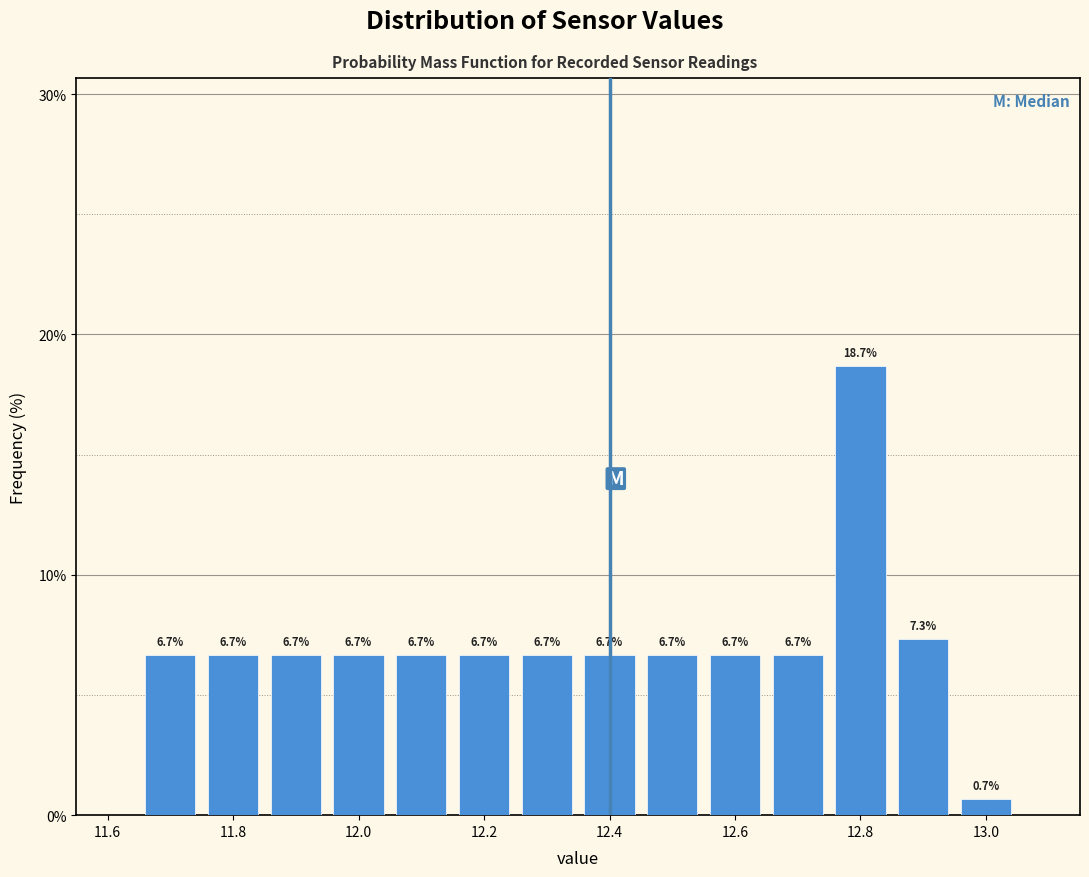

Reading left to right, transcribe this chart: for each bar, give the range it covers on the x-axis and its height. The bar edges are not printed on the chart, so give them approximately, as read against the axis.

11.65 to 11.75: 6.7
11.75 to 11.85: 6.7
11.85 to 11.95: 6.7
11.95 to 12.05: 6.7
12.05 to 12.15: 6.7
12.15 to 12.25: 6.7
12.25 to 12.35: 6.7
12.35 to 12.45: 6.7
12.45 to 12.55: 6.7
12.55 to 12.65: 6.7
12.65 to 12.75: 6.7
12.75 to 12.85: 18.7
12.85 to 12.95: 7.3
12.95 to 13.05: 0.7